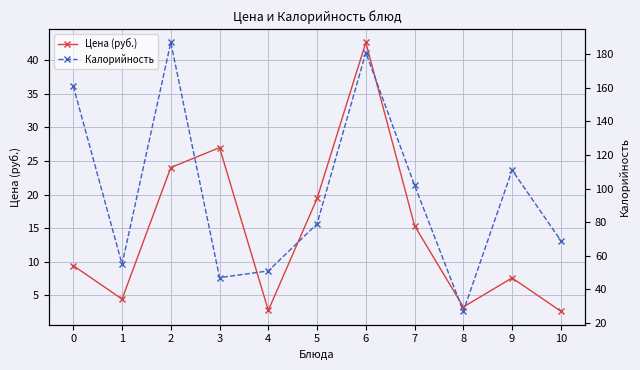

Does the chart display data point markers on the line(s)?

Yes